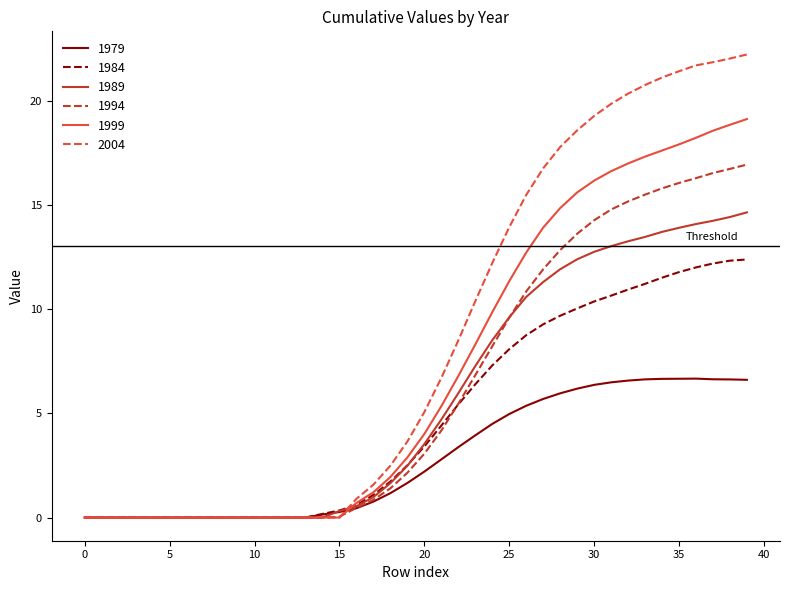

At how many categories does at least one series exceed 3?

21